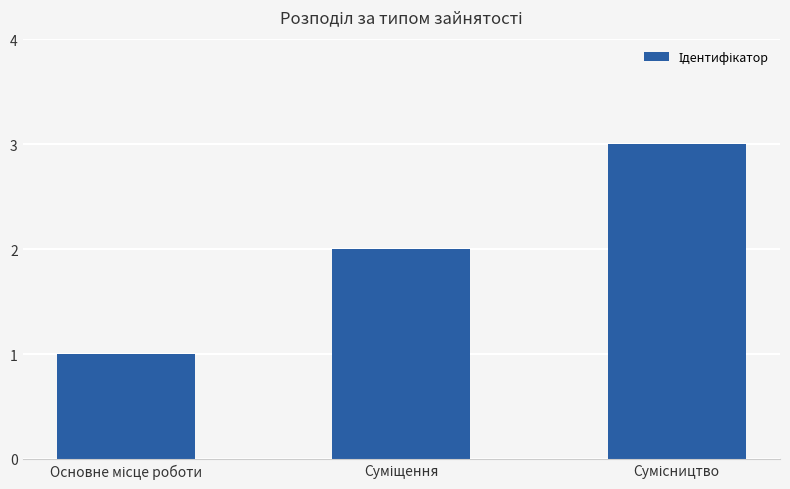

What is the greatest value displayed?

3